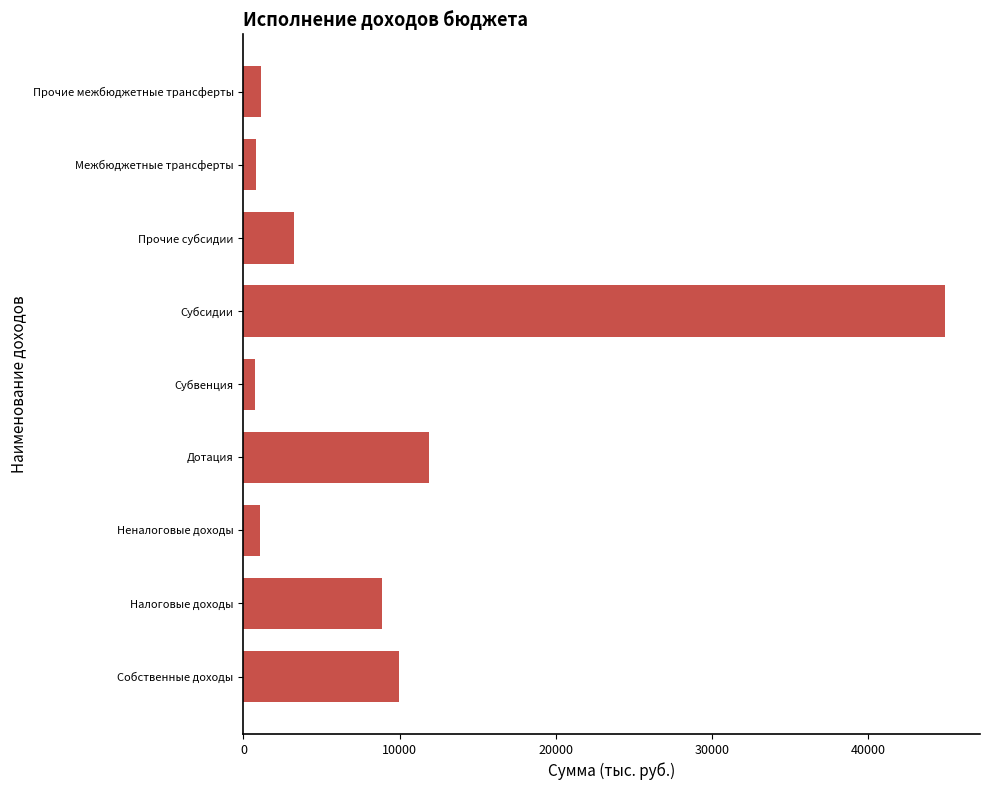

Are the bars grouped side by side (vs. stacked)?

No